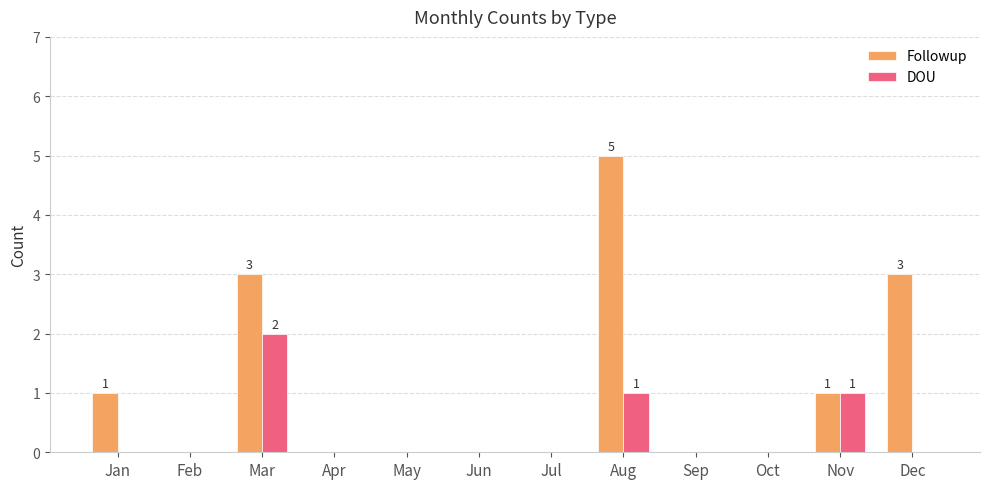

Are the bars grouped side by side (vs. stacked)?

Yes